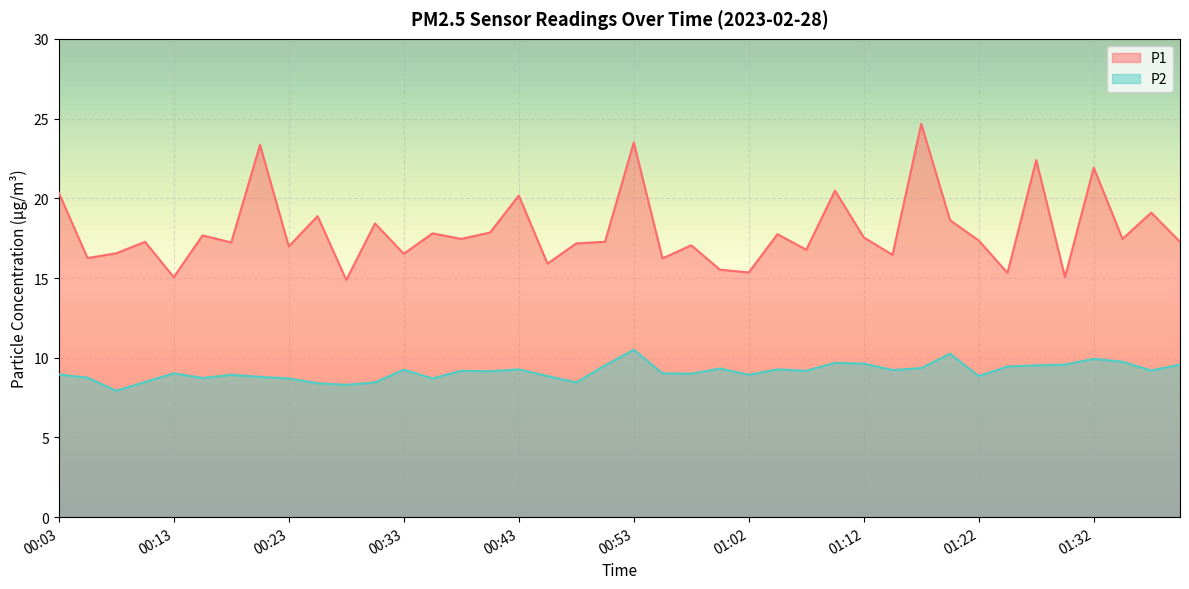

Where is the first local minimum for P1?

00:06